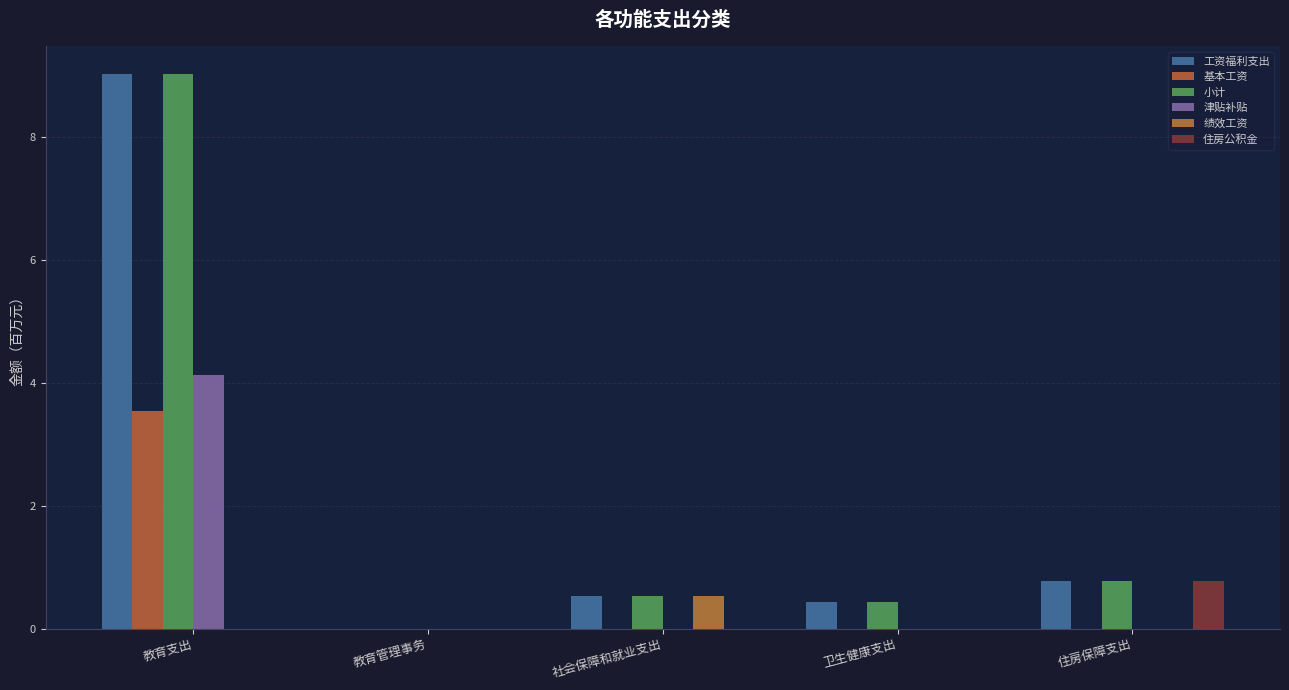

How many values in 小计 are above zero?

4